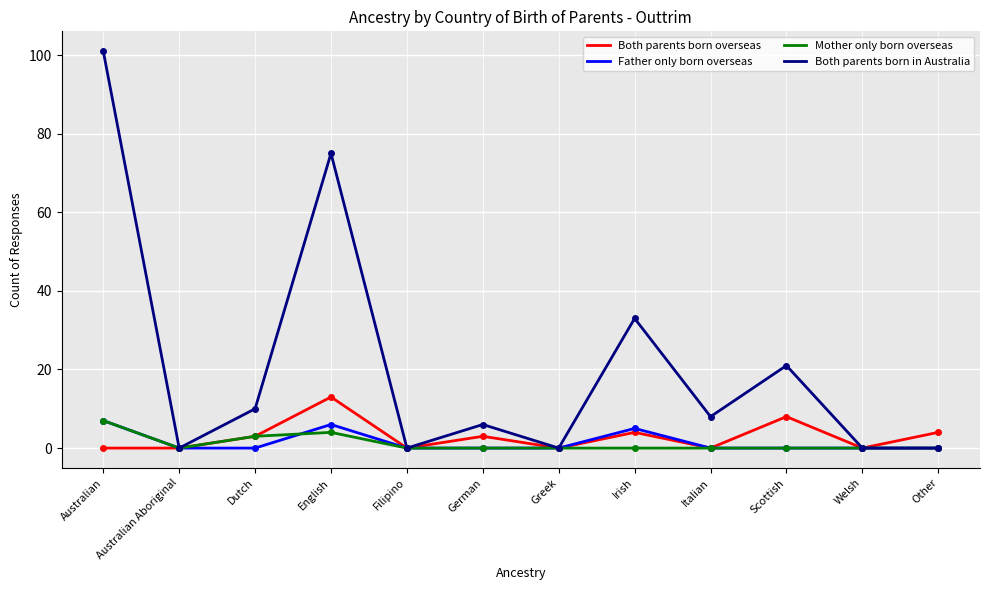

Reading left to right, extract all data points from this chart.

Both parents born overseas: Australian=0	Australian Aboriginal=0	Dutch=3	English=13	Filipino=0	German=3	Greek=0	Irish=4	Italian=0	Scottish=8	Welsh=0	Other=4
Father only born overseas: Australian=7	Australian Aboriginal=0	Dutch=0	English=6	Filipino=0	German=0	Greek=0	Irish=5	Italian=0	Scottish=0	Welsh=0	Other=0
Mother only born overseas: Australian=7	Australian Aboriginal=0	Dutch=3	English=4	Filipino=0	German=0	Greek=0	Irish=0	Italian=0	Scottish=0	Welsh=0	Other=0
Both parents born in Australia: Australian=101	Australian Aboriginal=0	Dutch=10	English=75	Filipino=0	German=6	Greek=0	Irish=33	Italian=8	Scottish=21	Welsh=0	Other=0